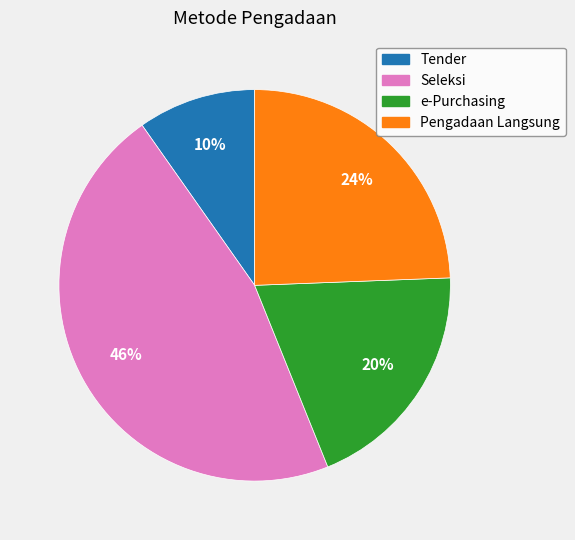

Do Seleksi and e-Purchasing together represent more than half of the pie?

Yes